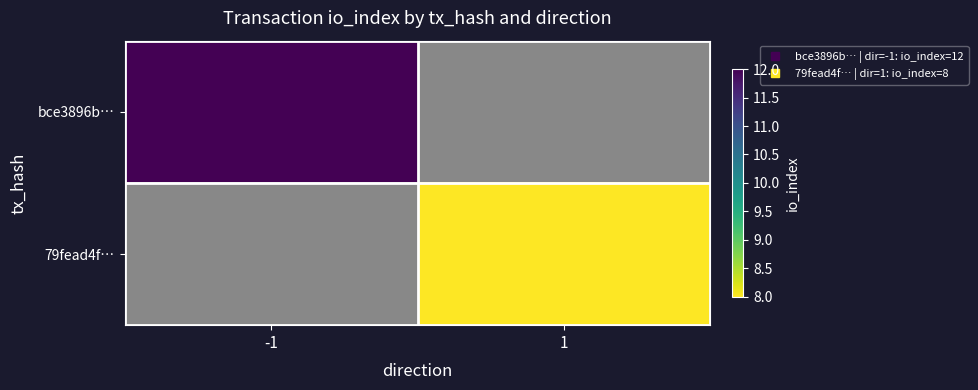

At how many categories does at least one series exceed 9?

1